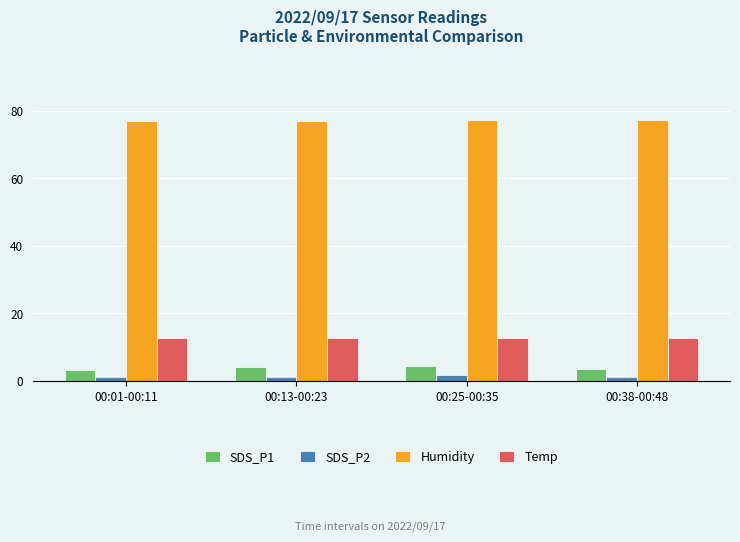

What is the smallest value displayed?

1.2